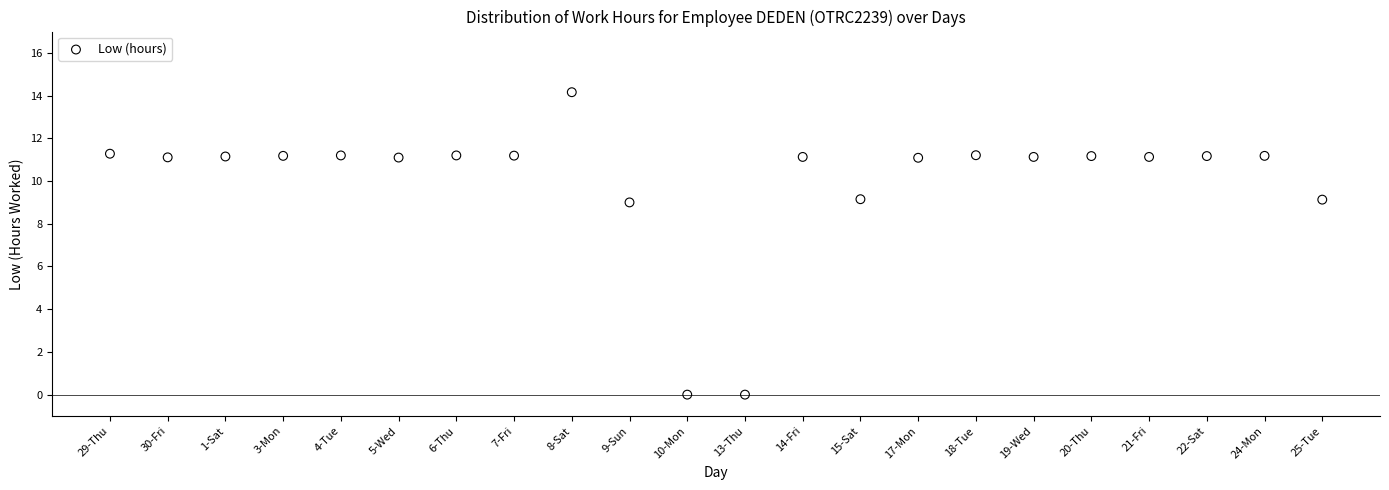

What is the range of Y values (max minus min)?

14.2